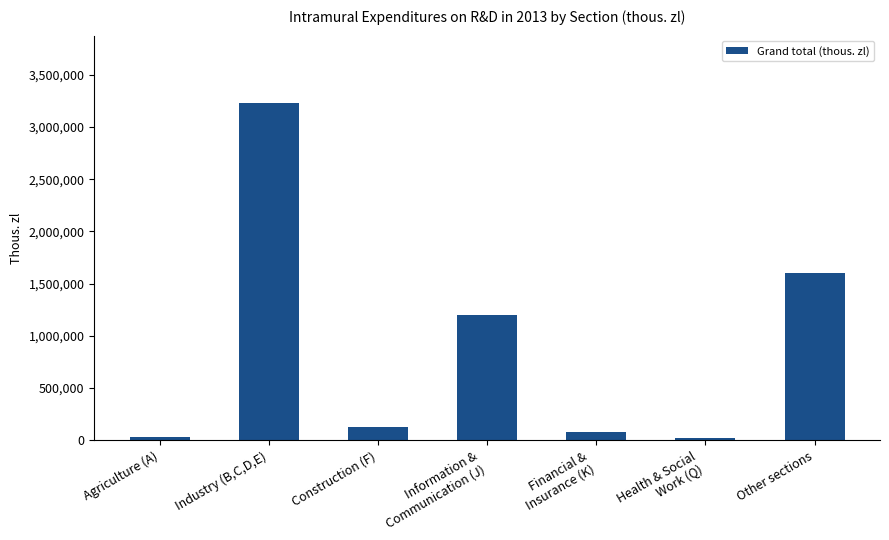

What is the change in value from Industry (B,C,D,E) to Health & Social
Work (Q)?

-3214574.1